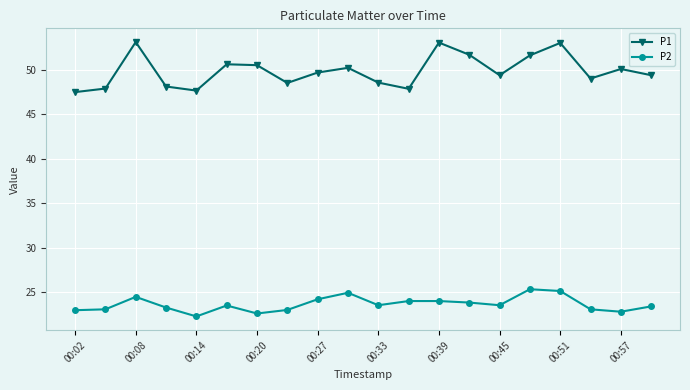

Rank the series by their maximum value, from highest to lowest.

P1, P2